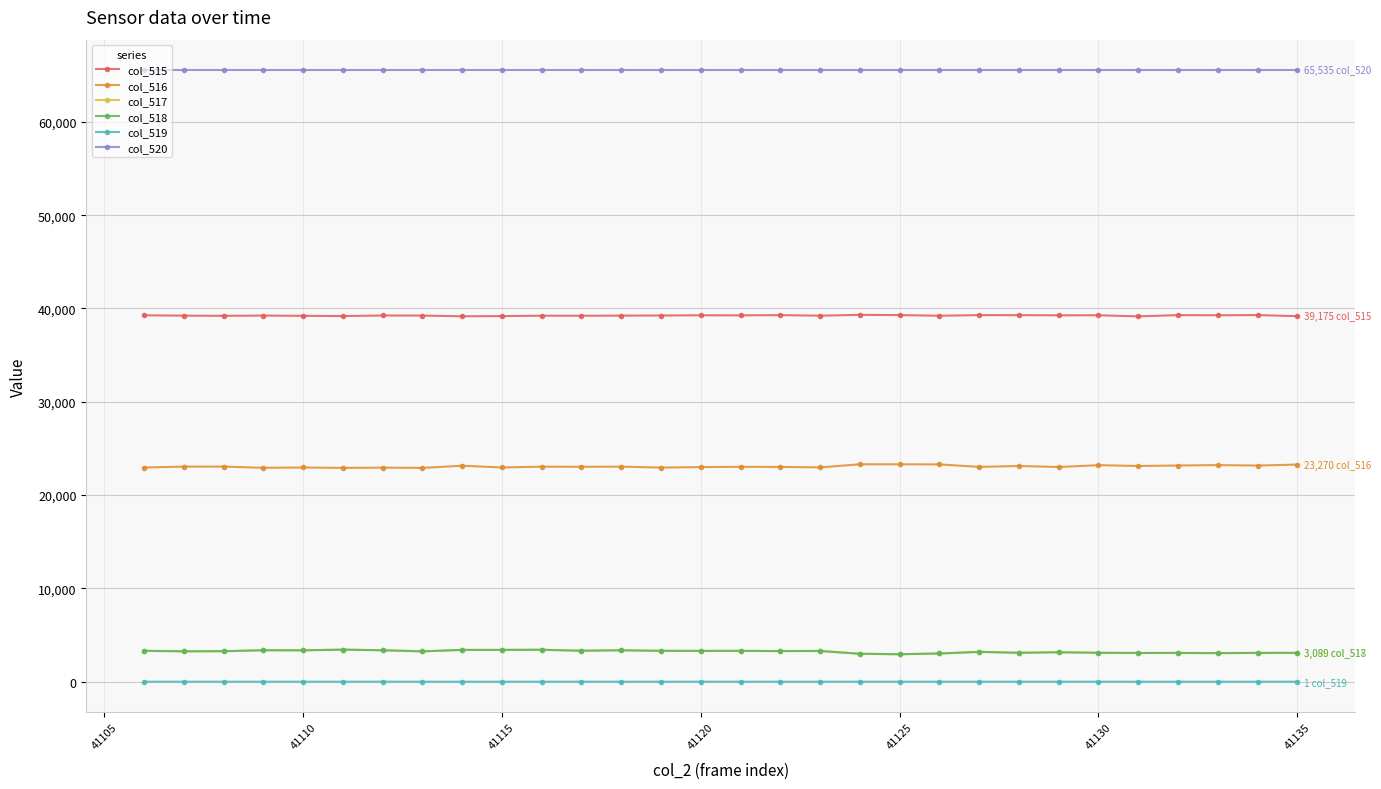

True or false: col_516 and col_517 intersect in this chart.

False